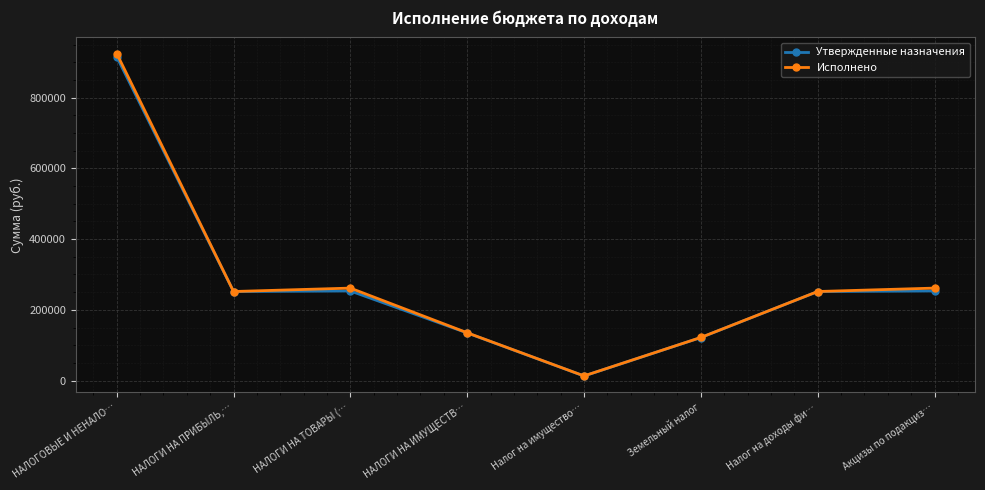

Rank the series by their maximum value, from lowest to highest.

Утвержденные назначения, Исполнено